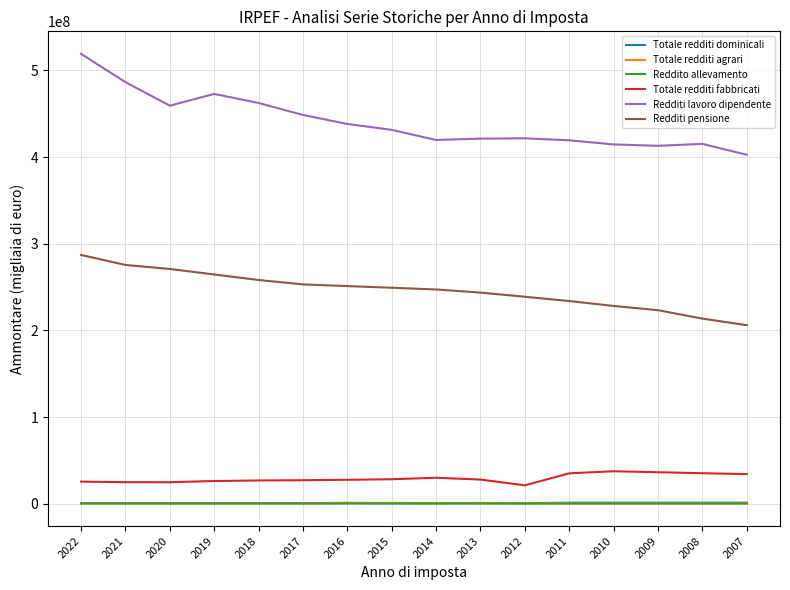

Which series has the largest range (max minus min)?

Redditi lavoro dipendente